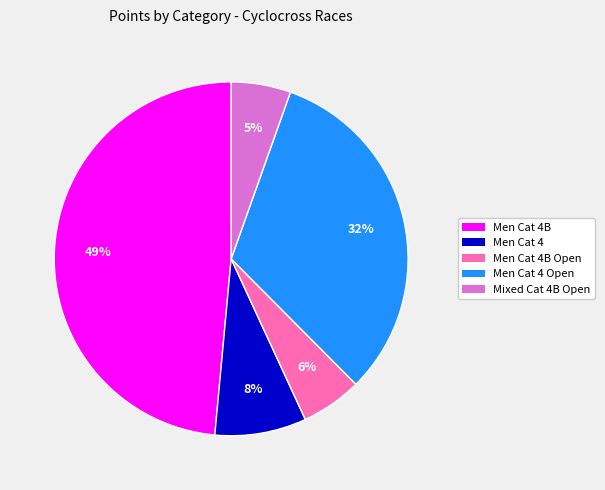

Count the number of slices in the pie.

5